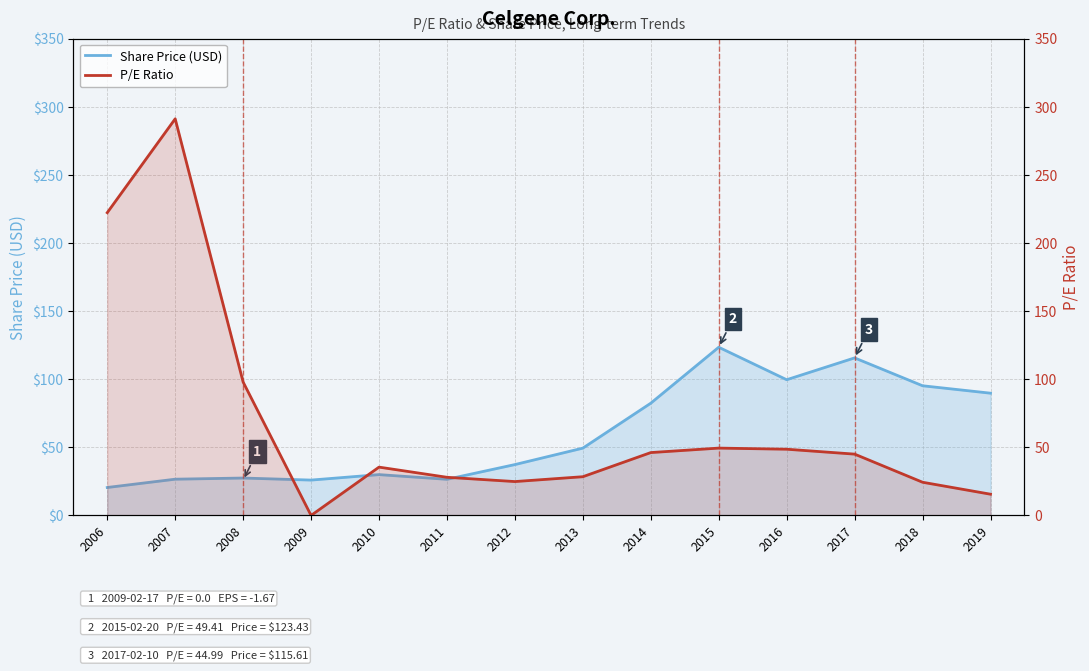

Read the P/E Ratio value at 2019.

15.6